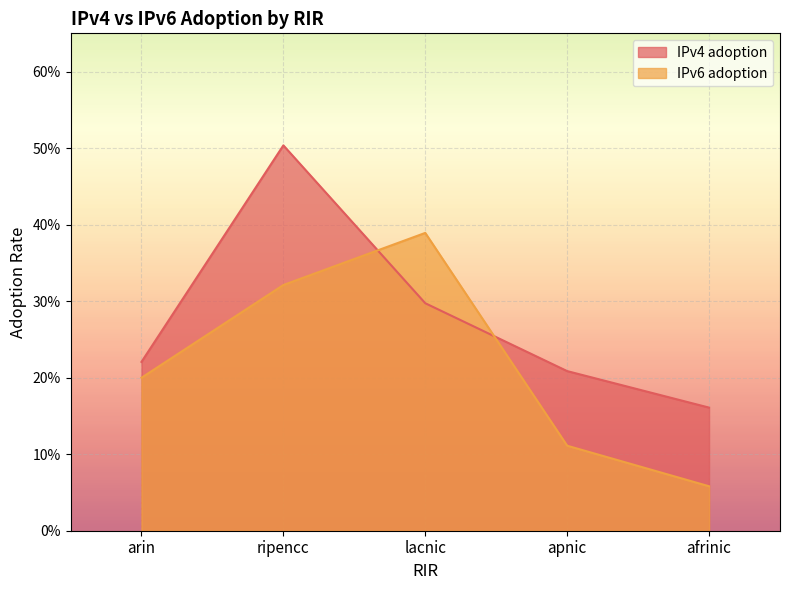

What is the label of the 1st point from the left?

arin